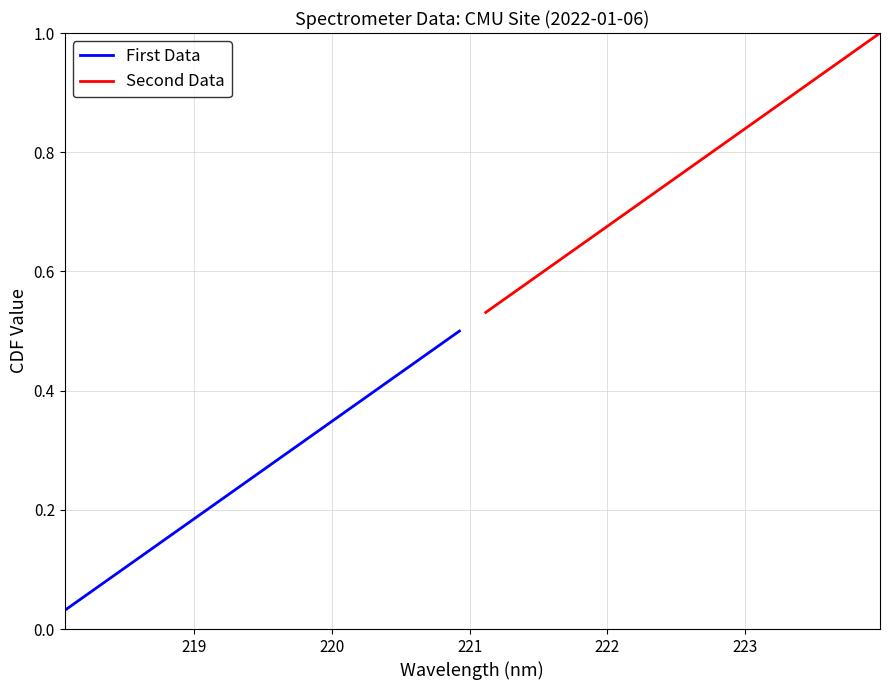

Does the chart have visible grid lines?

Yes